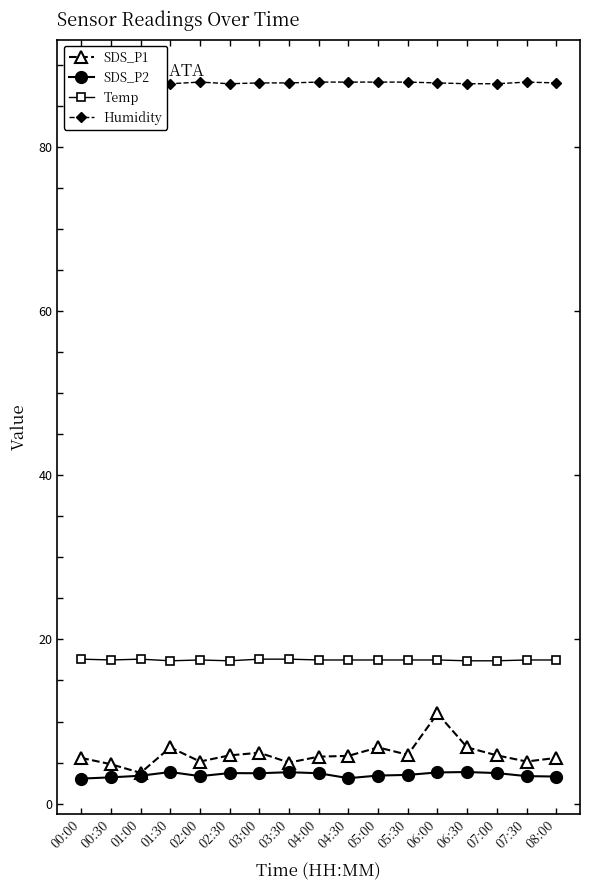

Reading right to left, what are all the values shown in this chart?

SDS_P1: 08:00=5.6	07:30=5.1	07:00=5.9	06:30=6.8	06:00=11.0	05:30=6.0	05:00=6.8	04:30=5.8	04:00=5.7	03:30=5.0	03:00=6.2	02:30=5.9	02:00=5.1	01:30=6.8	01:00=3.8	00:30=4.8	00:00=5.6
SDS_P2: 08:00=3.3	07:30=3.4	07:00=3.7	06:30=3.9	06:00=3.8	05:30=3.5	05:00=3.4	04:30=3.1	04:00=3.7	03:30=3.8	03:00=3.7	02:30=3.7	02:00=3.4	01:30=3.9	01:00=3.4	00:30=3.2	00:00=3.0
Temp: 08:00=17.5	07:30=17.5	07:00=17.4	06:30=17.4	06:00=17.5	05:30=17.5	05:00=17.5	04:30=17.5	04:00=17.5	03:30=17.6	03:00=17.6	02:30=17.4	02:00=17.5	01:30=17.4	01:00=17.6	00:30=17.5	00:00=17.6
Humidity: 08:00=87.8	07:30=87.9	07:00=87.7	06:30=87.7	06:00=87.8	05:30=87.9	05:00=87.9	04:30=87.9	04:00=87.9	03:30=87.8	03:00=87.8	02:30=87.7	02:00=87.9	01:30=87.7	01:00=87.9	00:30=88.0	00:00=88.8